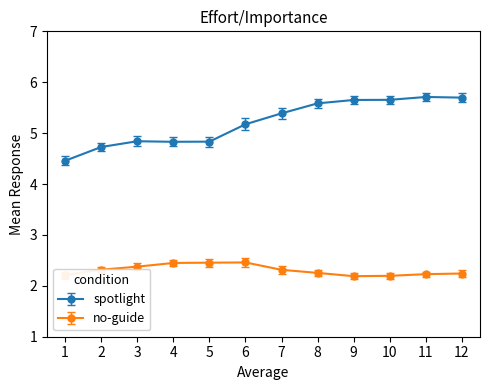

What are all the series names shown in the legend?

spotlight, no-guide